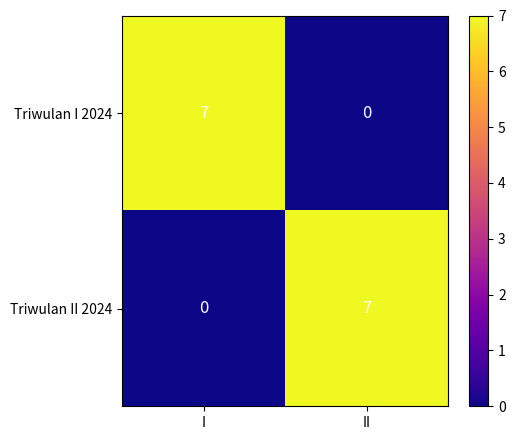

Reading left to right, transcribe all the data shown in this chart.

Triwulan I 2024: I=7	II=0
Triwulan II 2024: I=0	II=7